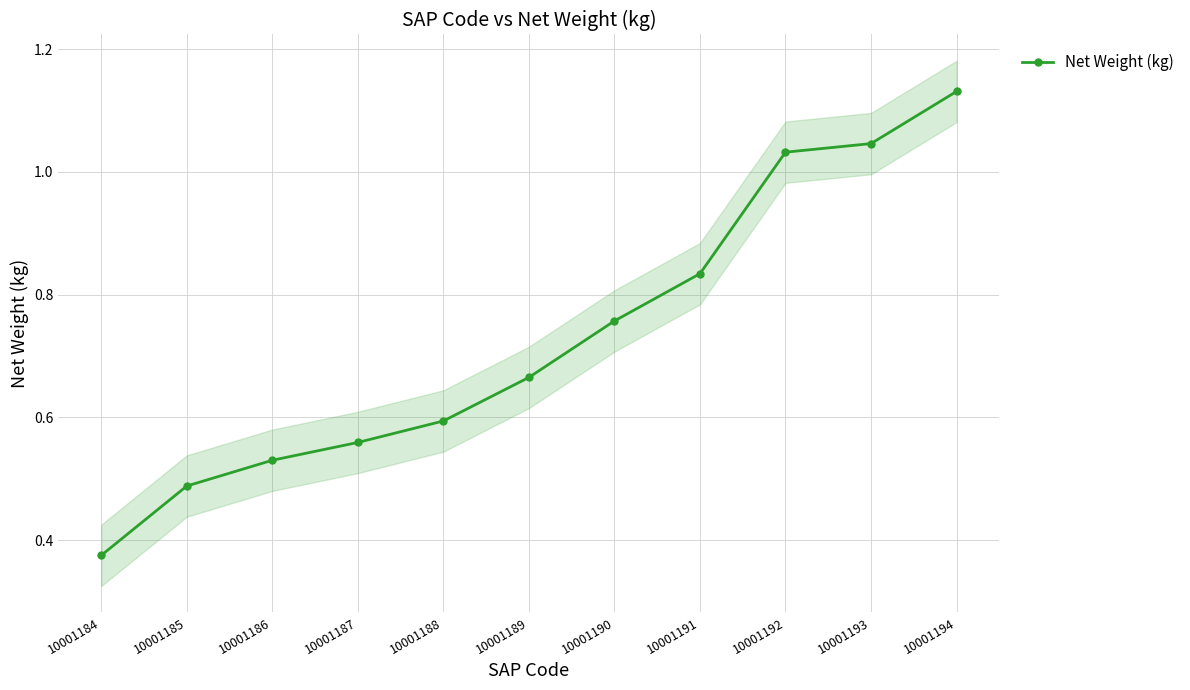

Reading left to right, extract all data points from this chart.

0.4	0.5	0.5	0.6	0.6	0.7	0.8	0.8	1.0	1.0	1.1